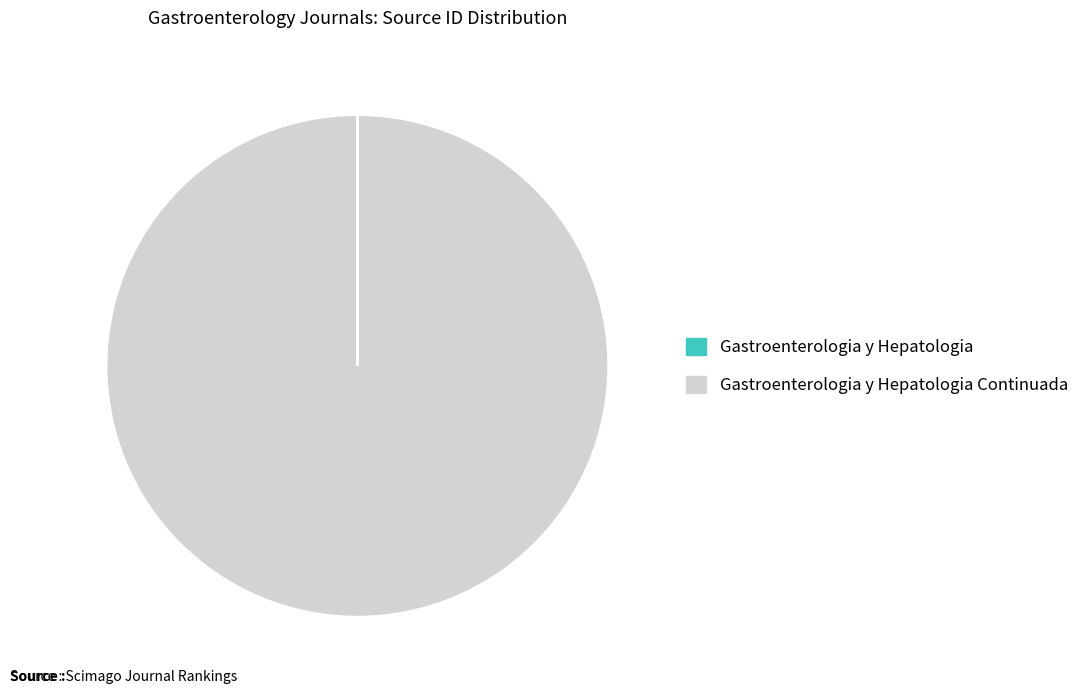

Does any single category account for the majority?

Yes